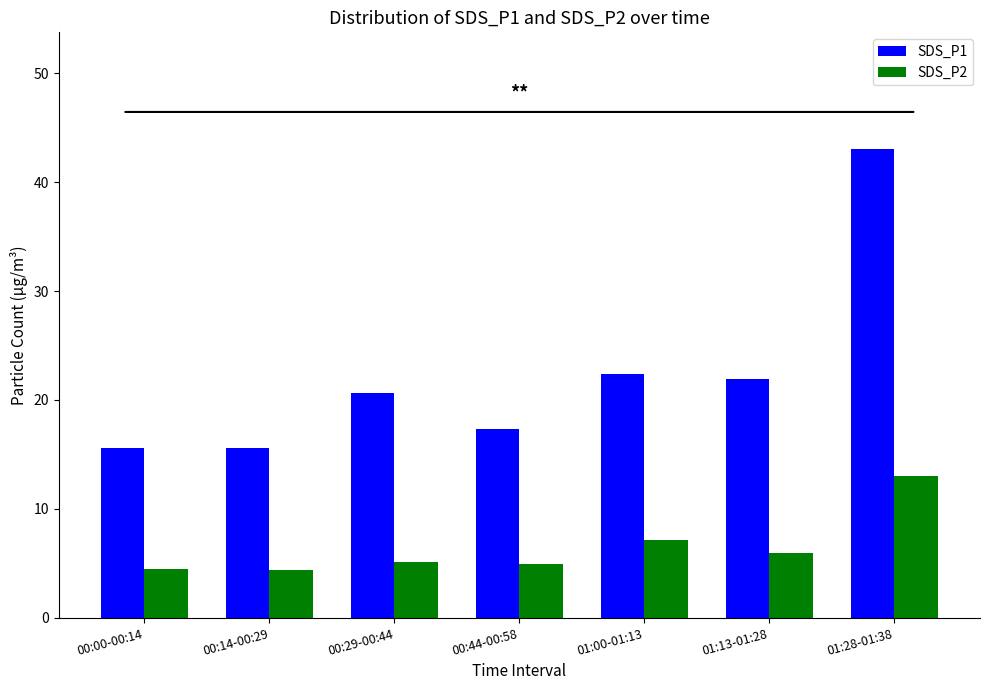

Which series has the largest range (max minus min)?

SDS_P1